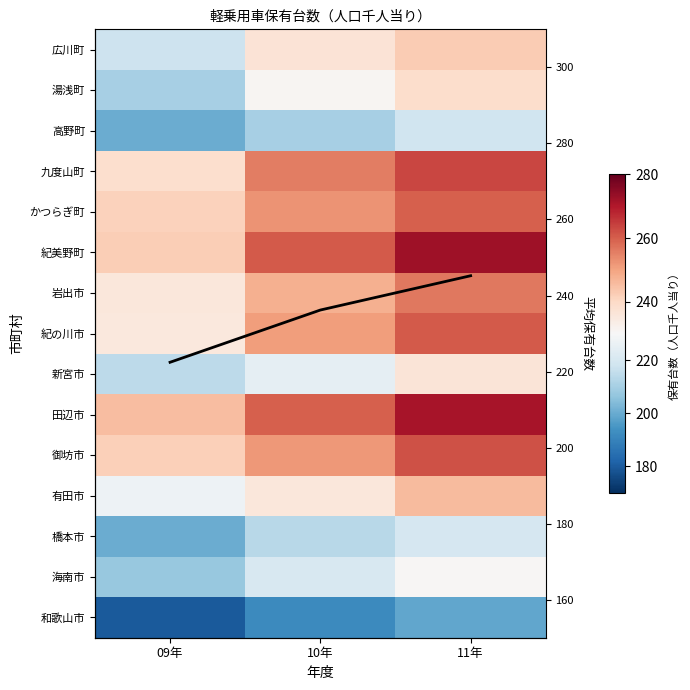

At which label is 田辺市 closest to 258?

10年